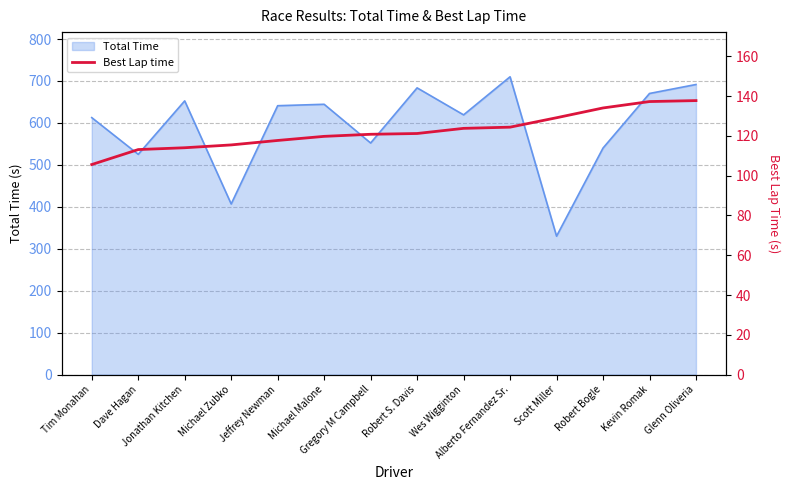

What is the average value?

122.5